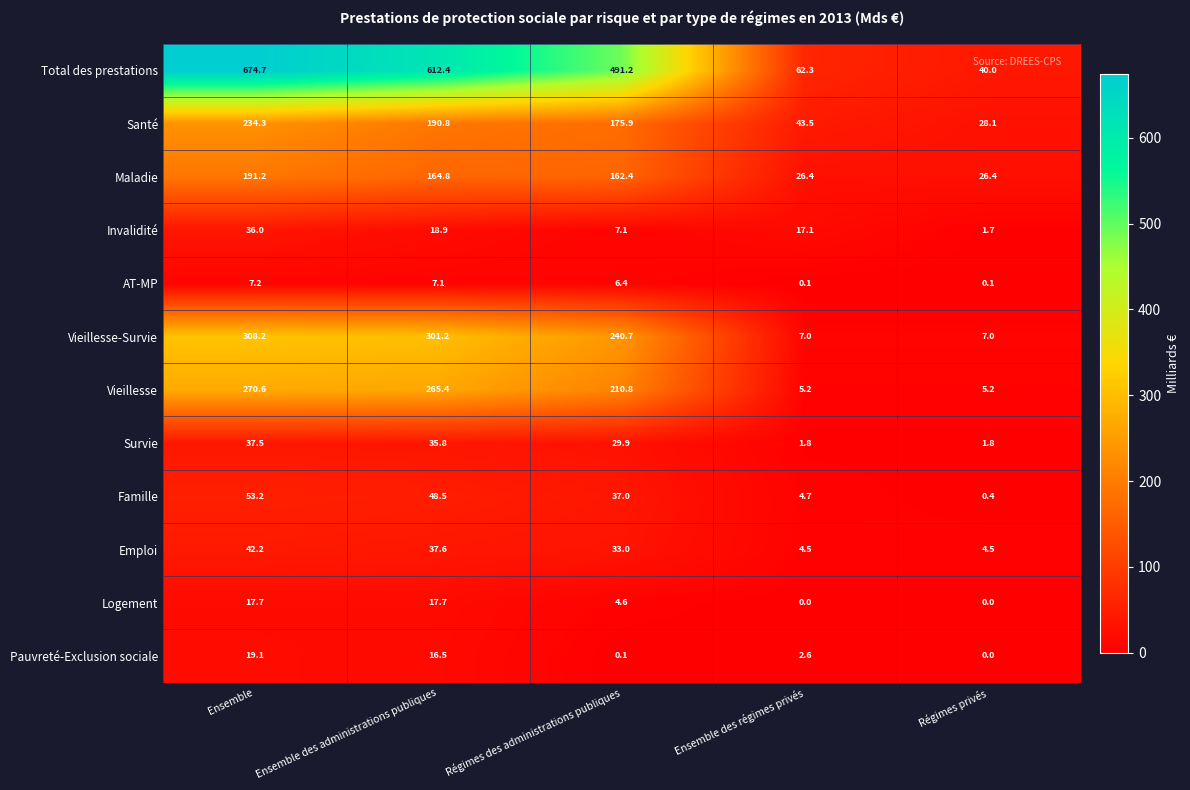

Is it true that Survie equals 24.7 at Ensemble des administrations publiques?

False